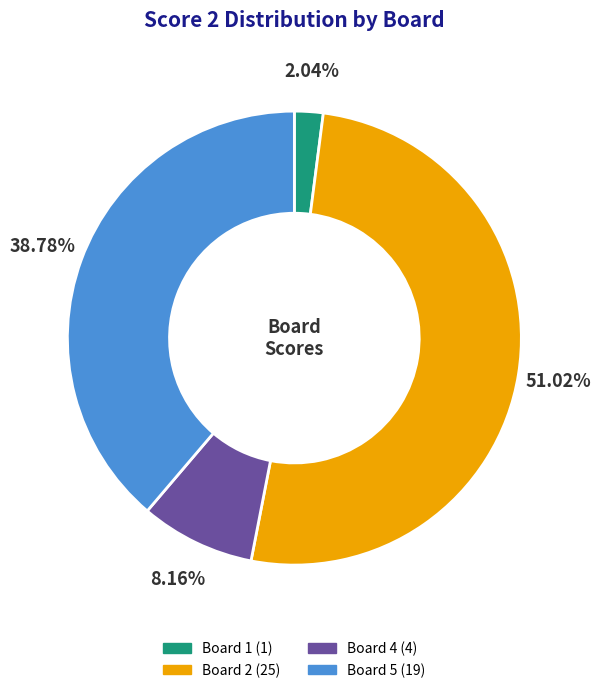

Is there a majority slice in this chart?

Yes